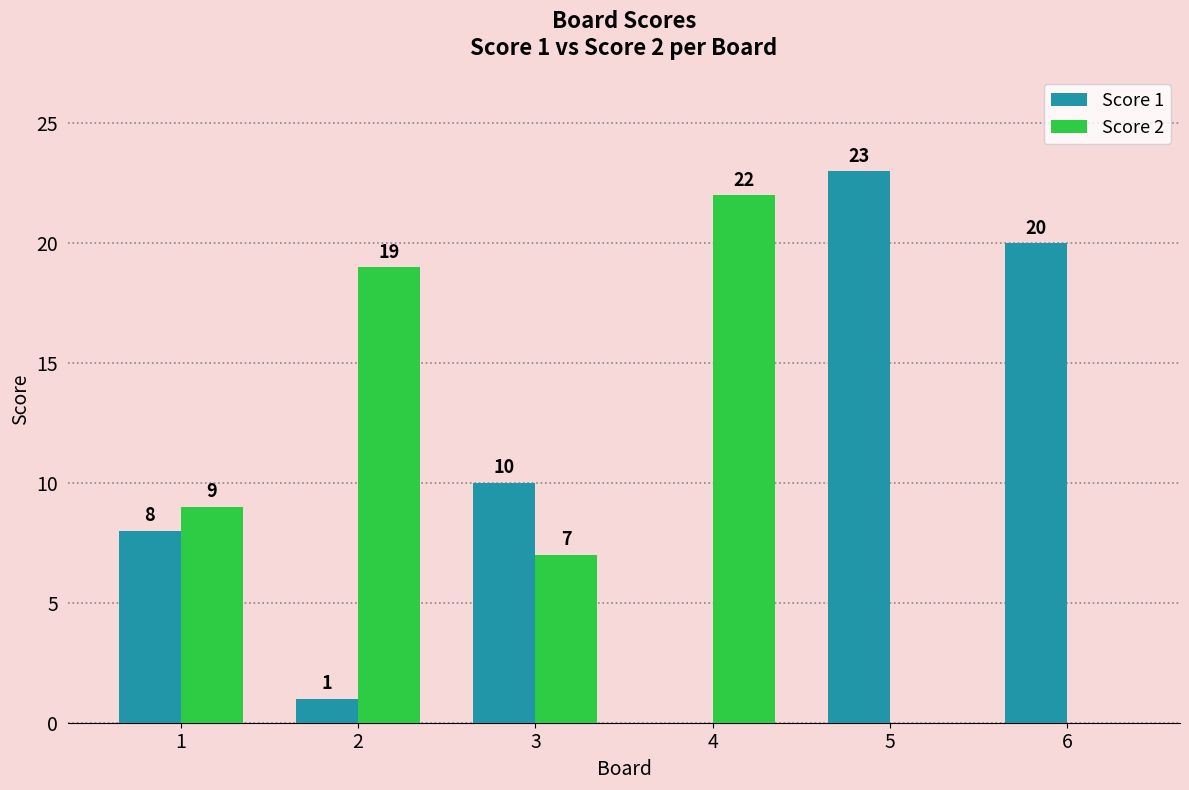

Reading right to left, list all the values displayed in this chart.

Score 1: 6=20	5=23	4=0	3=10	2=1	1=8
Score 2: 6=0	5=0	4=22	3=7	2=19	1=9